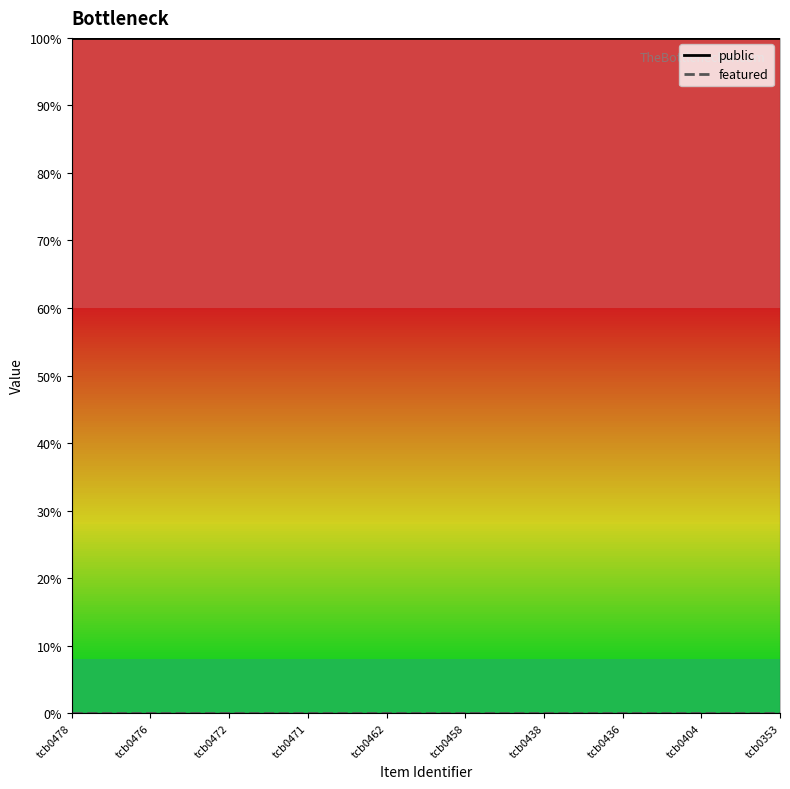

List the labels in order of public value, smallest first.

tcb0478, tcb0476, tcb0472, tcb0471, tcb0462, tcb0458, tcb0438, tcb0436, tcb0404, tcb0353